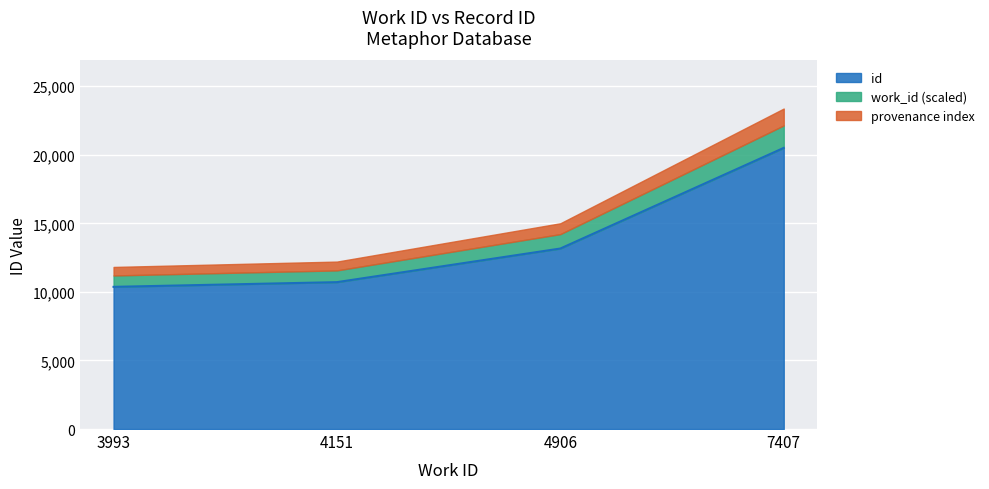

What is the average value?

13684